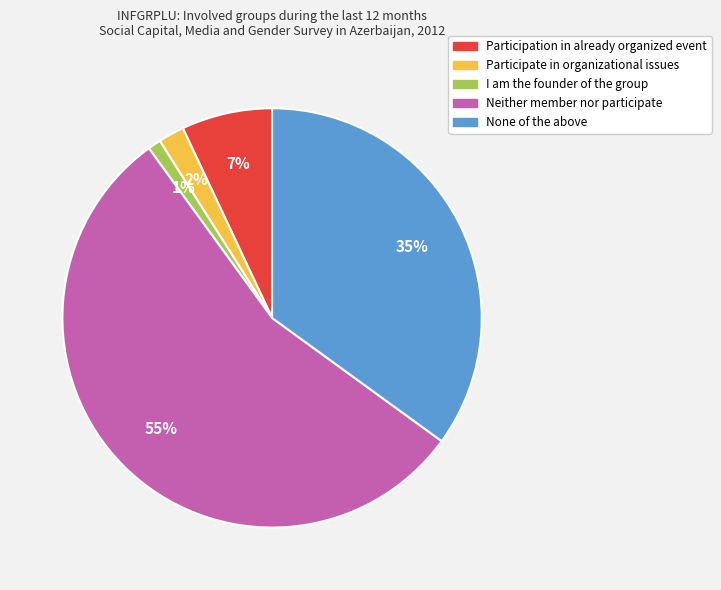

Rank the categories by value from highest to lowest.

Neither member nor participate, None of the above, Participation in already organized event, Participate in organizational issues, I am the founder of the group